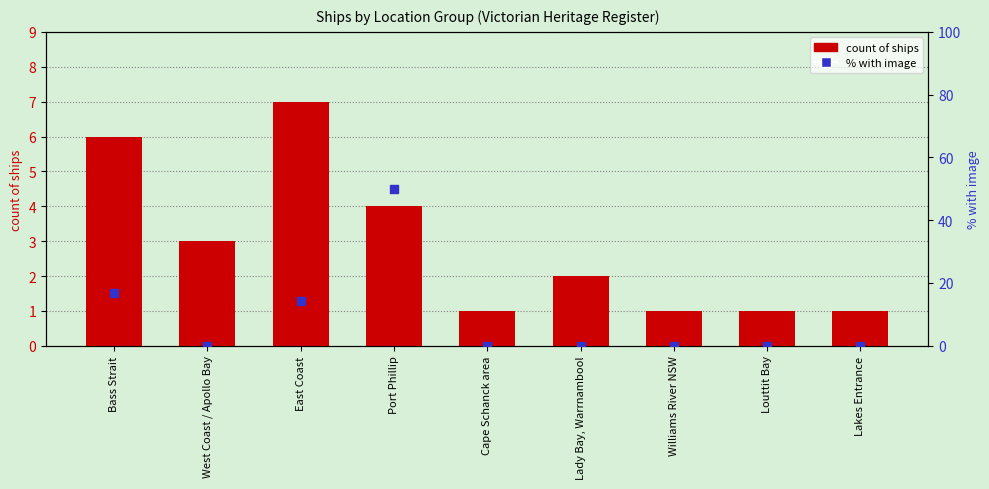

Which series contains the lowest Y value?

% with image